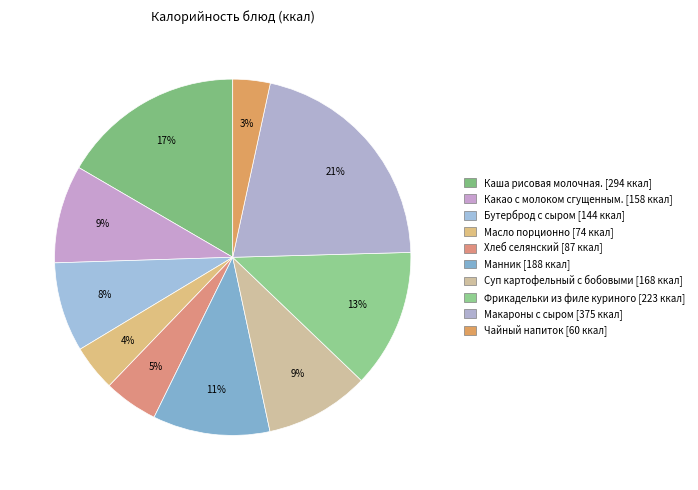

Count the number of slices in the pie.

10